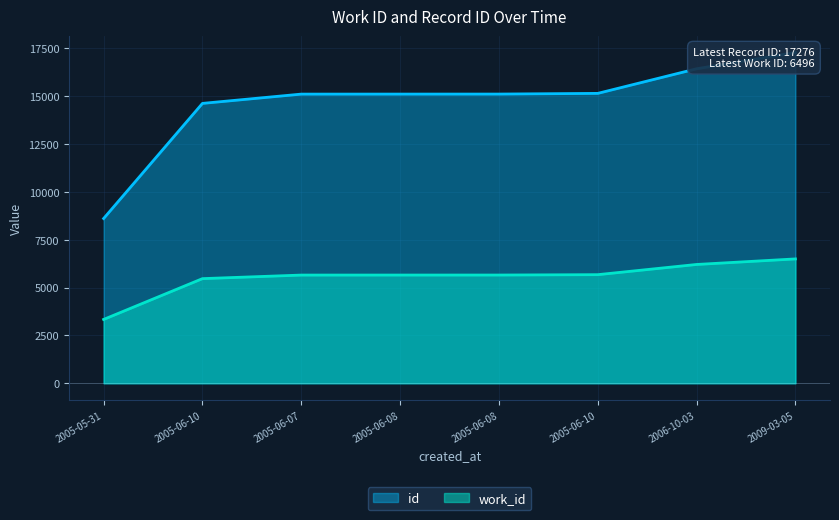

Reading left to right, extract all data points from this chart.

work_id: 2005-05-31=3335	2005-06-10=5466	2005-06-07=5652	2005-06-08=5653	2005-06-08=5654	2005-06-10=5673	2006-10-03=6206	2009-03-05=6496
id: 2005-05-31=8606	2005-06-10=14619	2005-06-07=15104	2005-06-08=15105	2005-06-08=15106	2005-06-10=15142	2006-10-03=16427	2009-03-05=17276